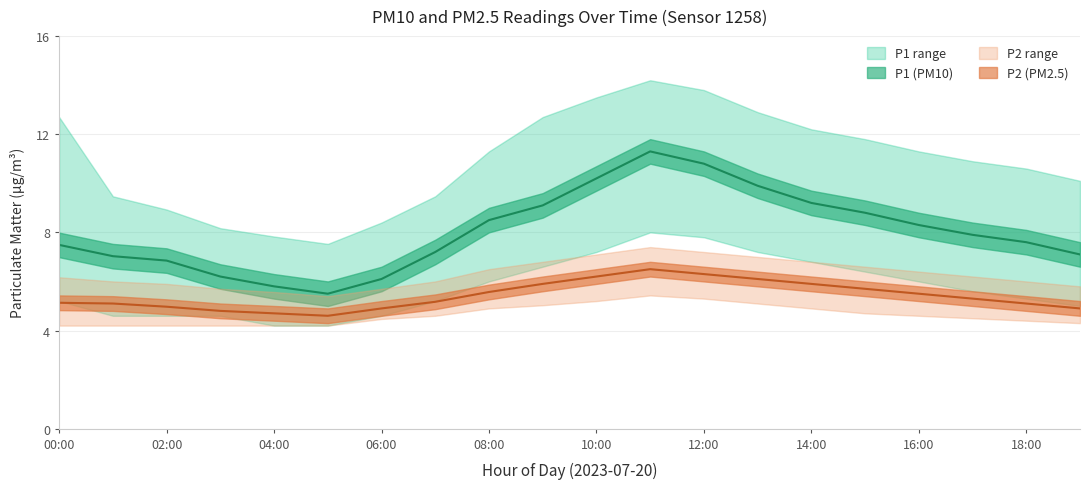

What is the value of the P1_lower point at the 3rd from the left?

4.6